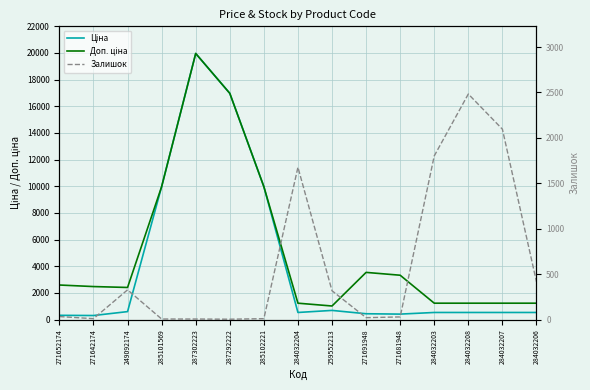

What is the difference between the highest and lowest values at 284032204?

1138.0